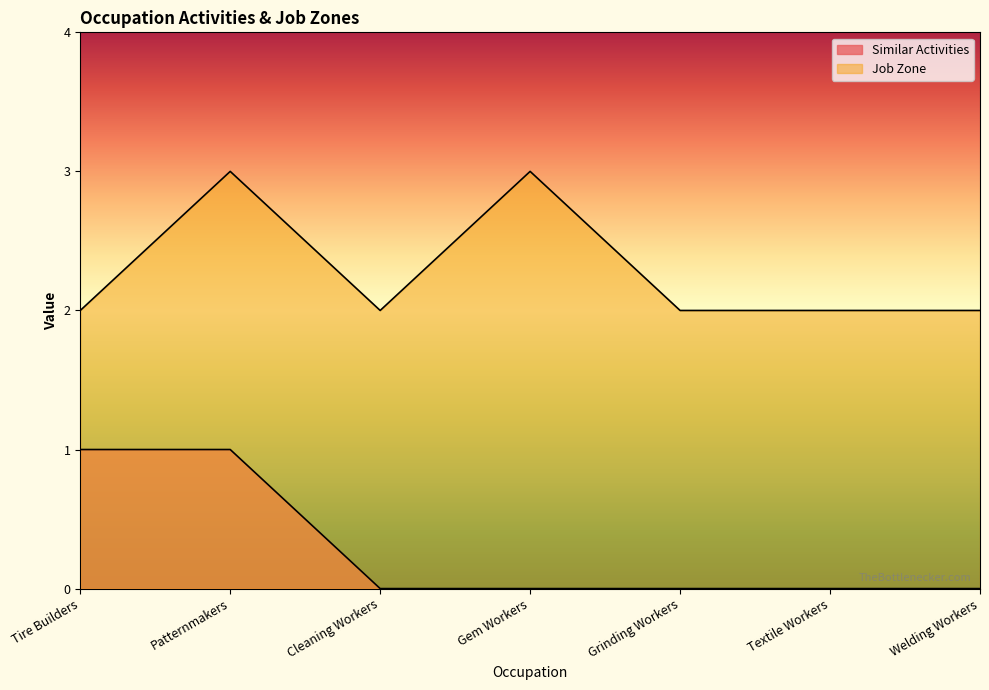

True or false: Similar Activities and Job Zone cross at least once.

False